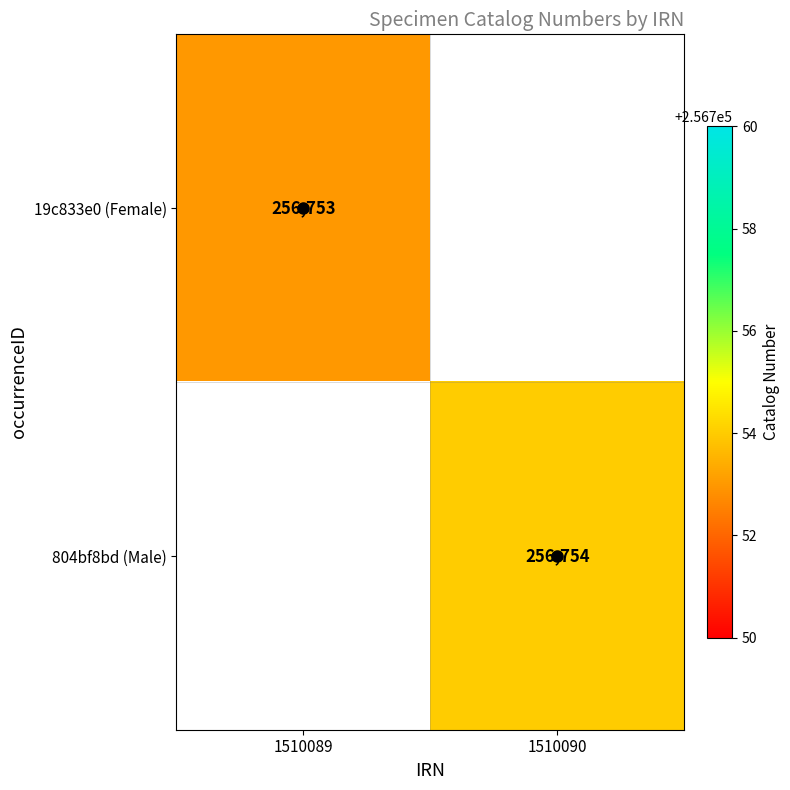

True or false: 804bf8bd (Male) has a value of 256754 at 1510090.

True